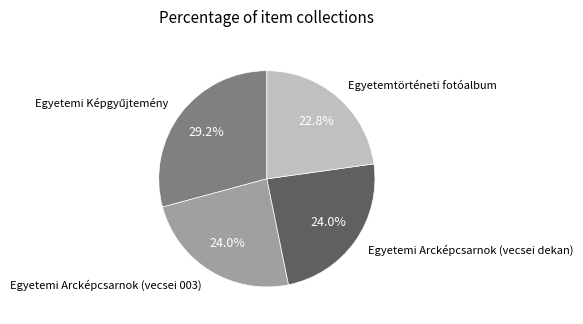

Does Egyetemi Arcképcsarnok (vecsei 003) represent more than half of the total?

No